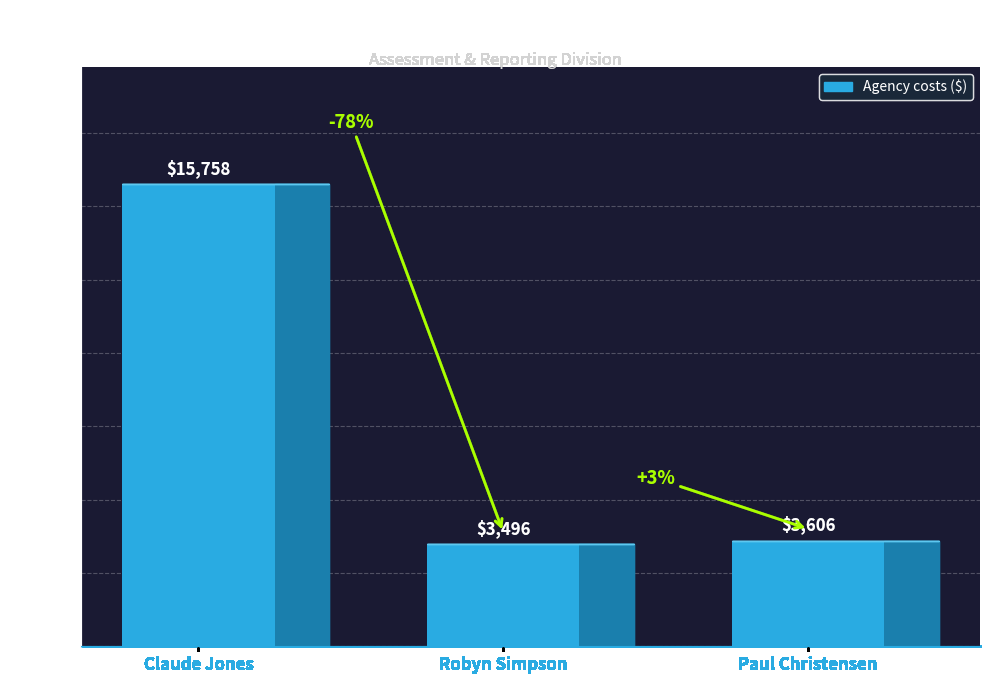

Where is the data nearest to the value 9627?

Paul Christensen